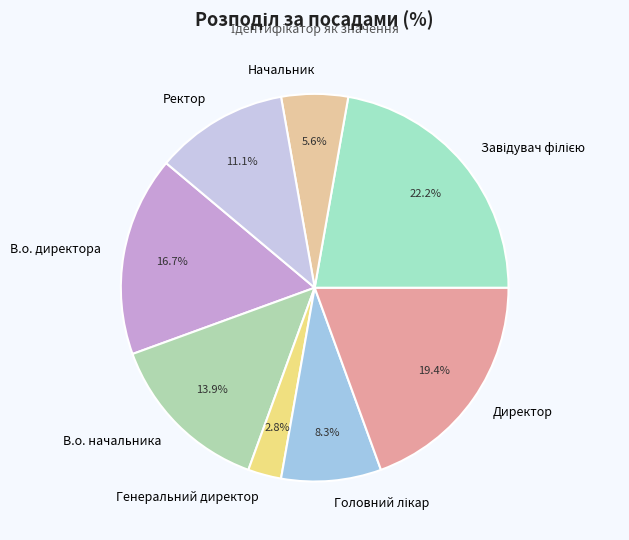

Which category has the smallest portion of the pie?

Генеральний директор